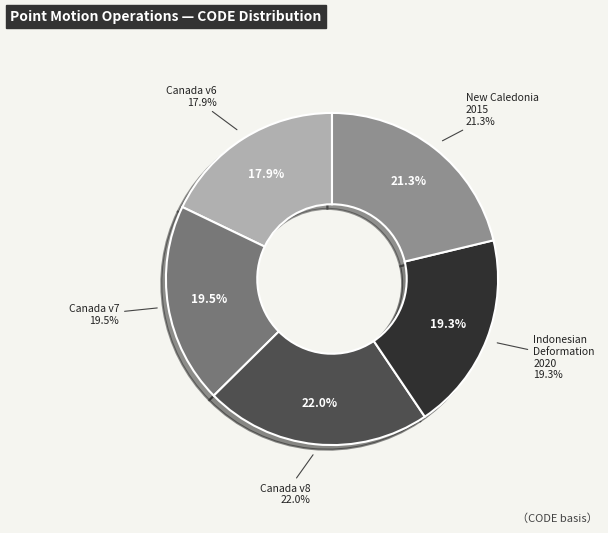

Does Canada velocity grid v6 represent more than half of the total?

No